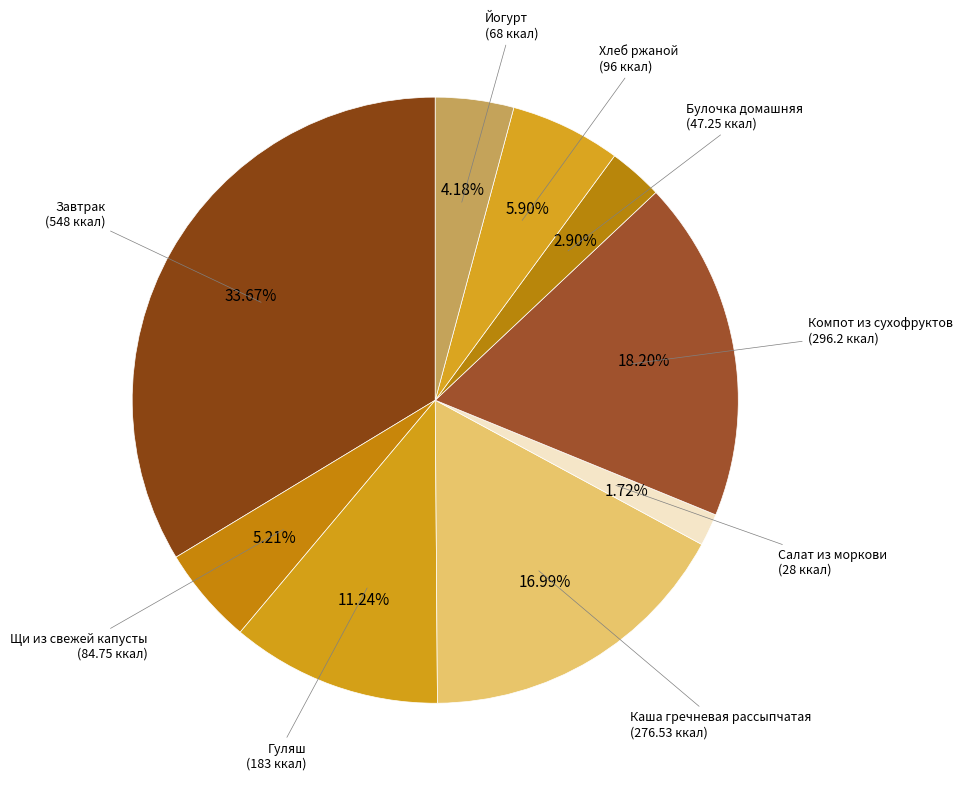

How many segments does this pie chart have?

9